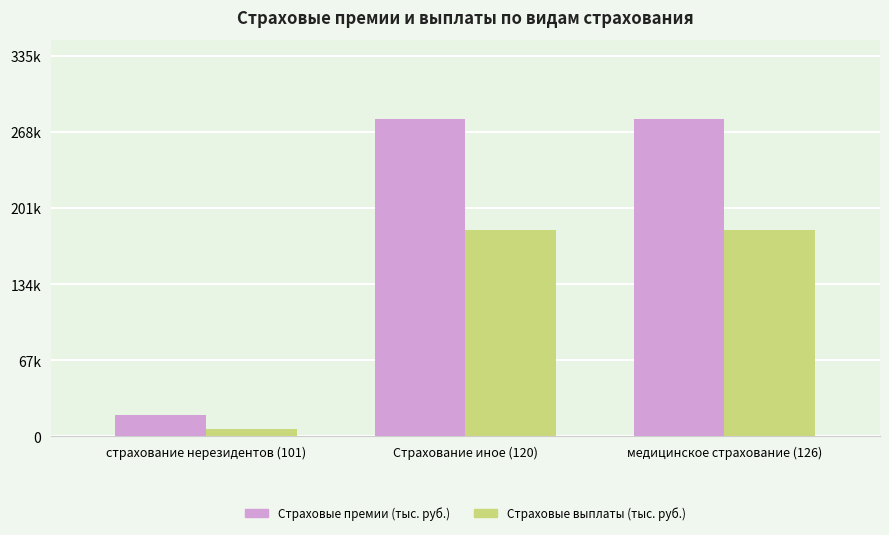

Is it true that Страховые премии (тыс. руб.) equals 409450.8 at медицинское страхование (126)?

False